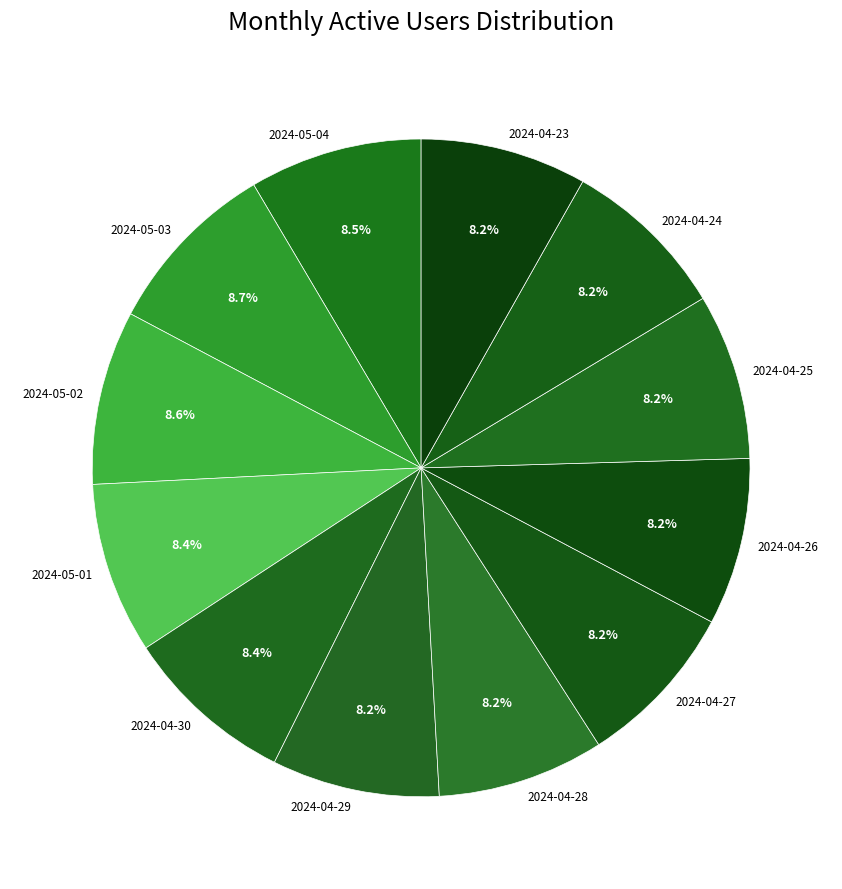

Does 2024-04-26 account for over 50% of the chart?

No